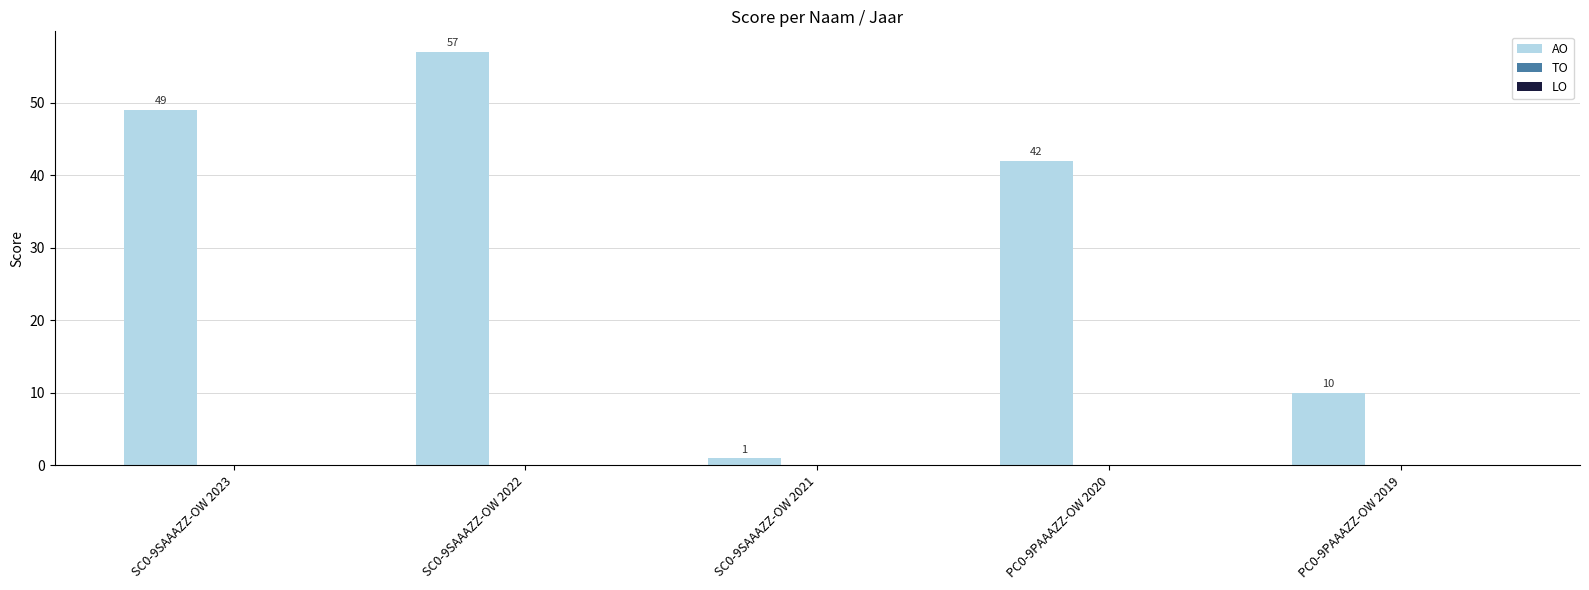

What is the difference between the values at SC0-9SAAAZZ-OW 2022 and PC0-9PAAAZZ-OW 2019?

47